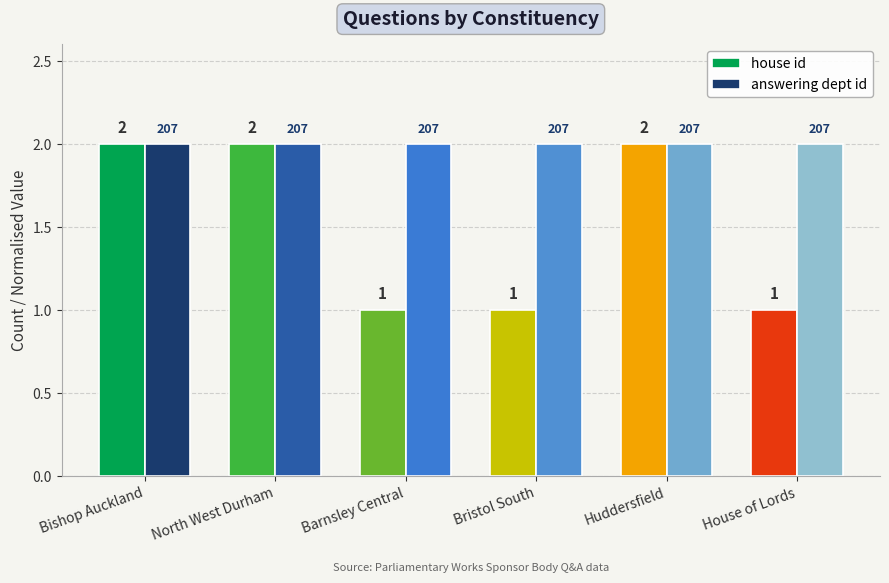

Between Barnsley Central and Huddersfield, which series saw the biggest shift?

house id